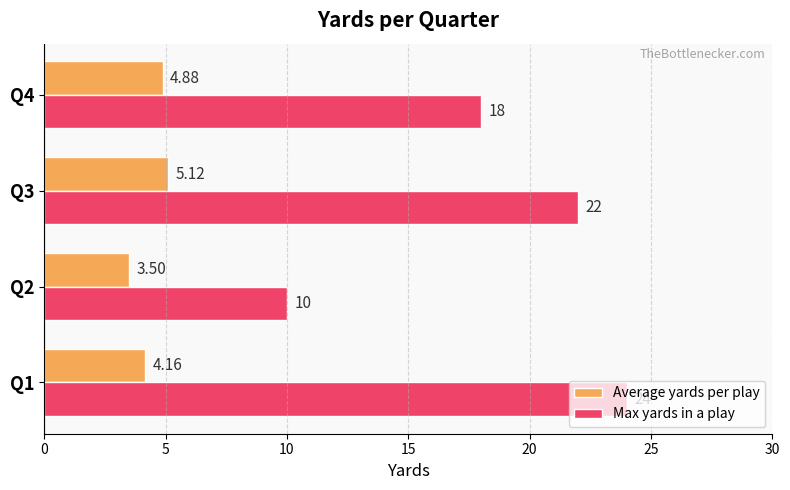

List the labels in order of Average yards per play value, smallest first.

Q2, Q1, Q4, Q3